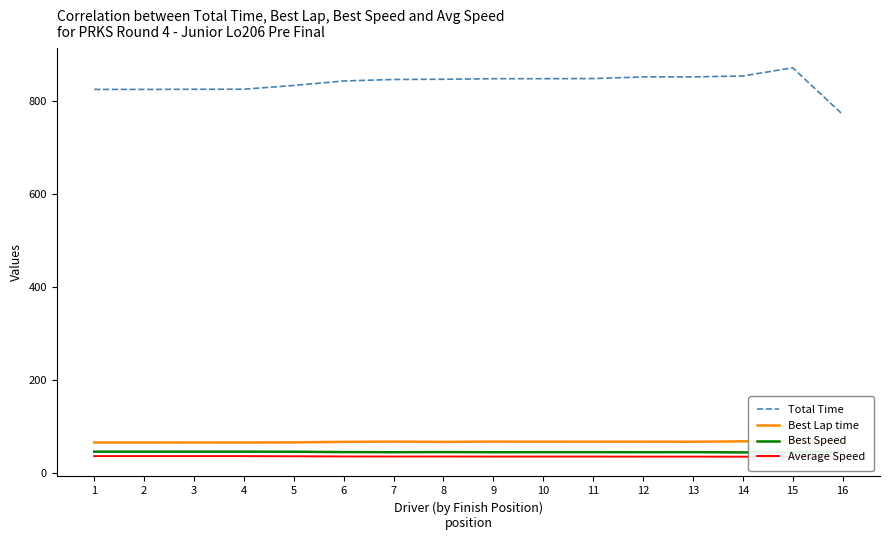

Which has a higher value, 12 or 13?

13